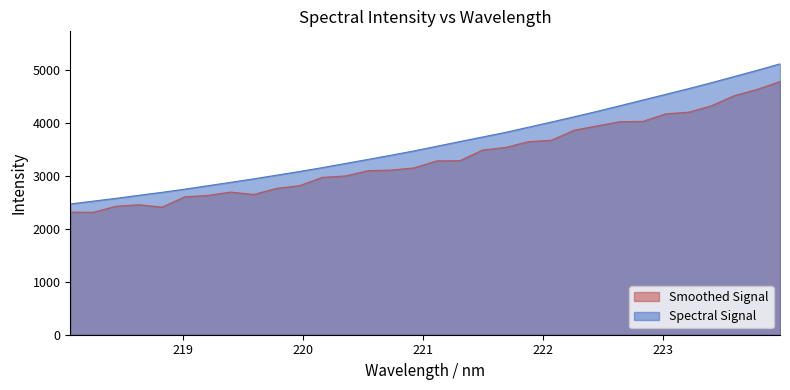

Reading left to right, extract all data points from this chart.

218.0596=2473.1	218.2508=2526.2	218.442=2579.5	218.6332=2637.4	218.8244=2692.8	219.0156=2752.9	219.2067=2817.6	219.3979=2881.9	219.589=2947.3	219.7801=3016.7	219.9712=3086.6	220.1623=3160.2	220.3533=3238.1	220.5444=3315.6	220.7354=3394.5	220.9264=3476.1	221.1174=3563.8	221.3083=3652.7	221.4993=3739.4	221.6902=3826.2	221.8812=3923.8	222.0721=4021.9	222.263=4121.3	222.4538=4223.6	222.6447=4330.0	222.8355=4437.8	223.0264=4545.2	223.2172=4653.1	223.408=4765.7	223.5987=4882.2	223.7895=4999.8	223.9802=5122.1